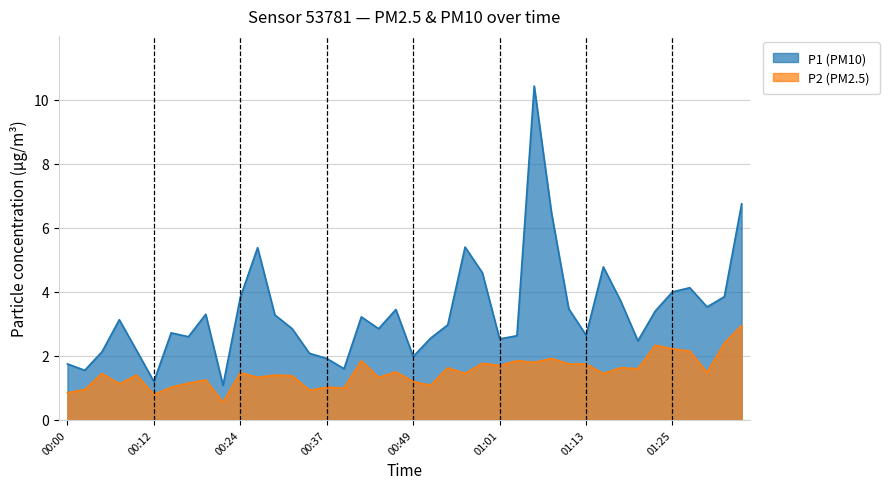

What is the difference between the highest and lowest values at 00:46?

2.0